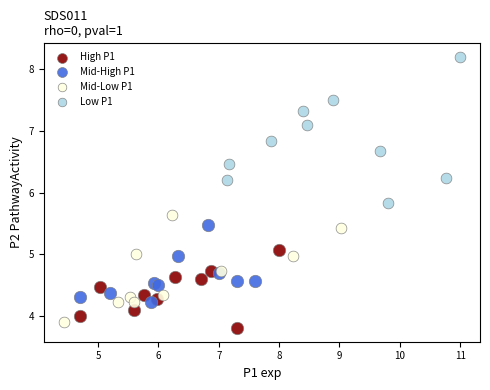

Which series has the largest Y range (max minus min)?

Low P1